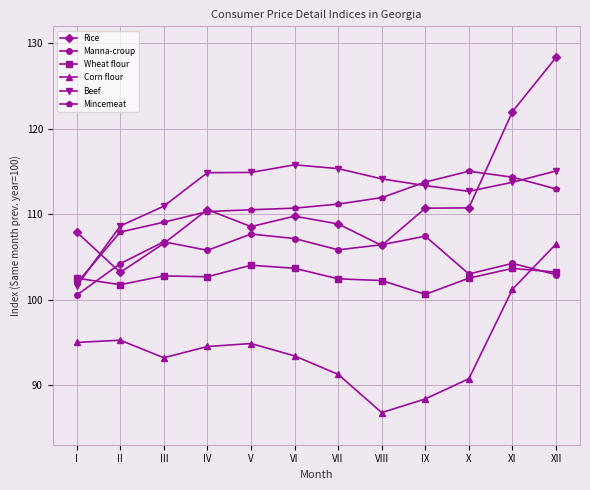

At which label does Mincemeat first exceed 111?

VII